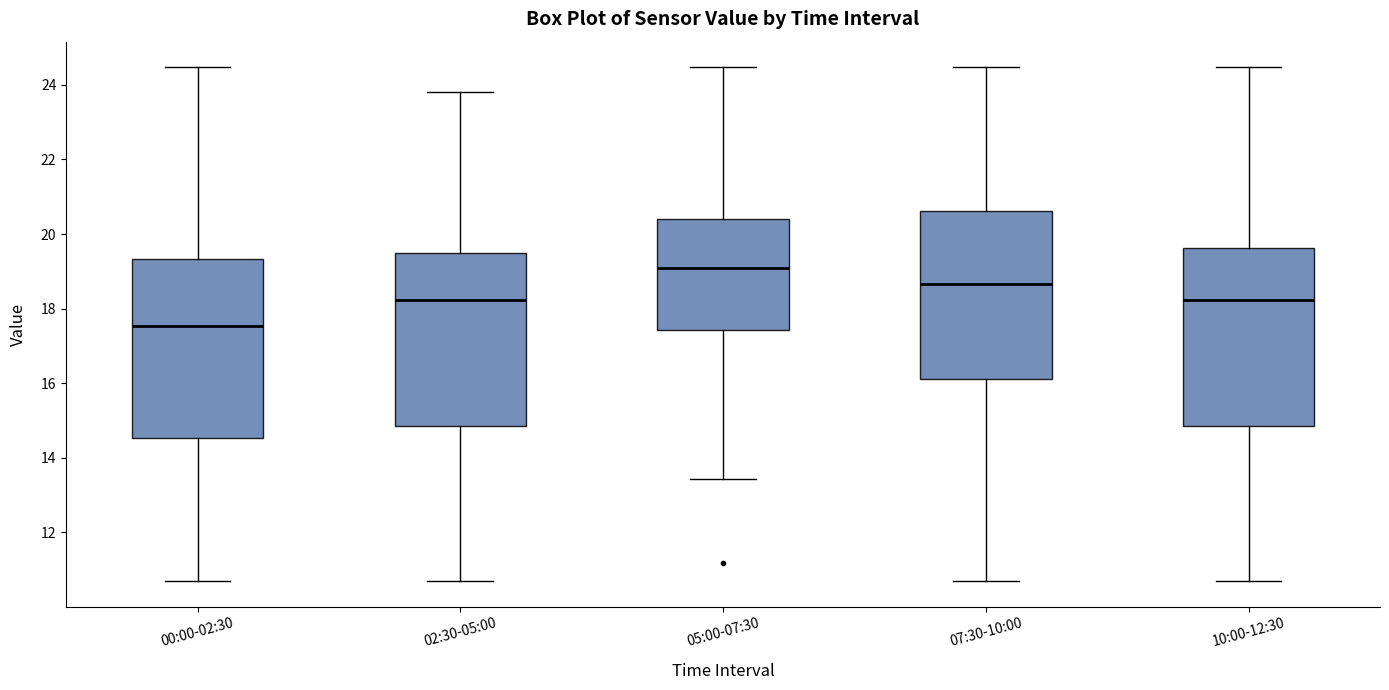

Which box has the highest median line?

05:00-07:30